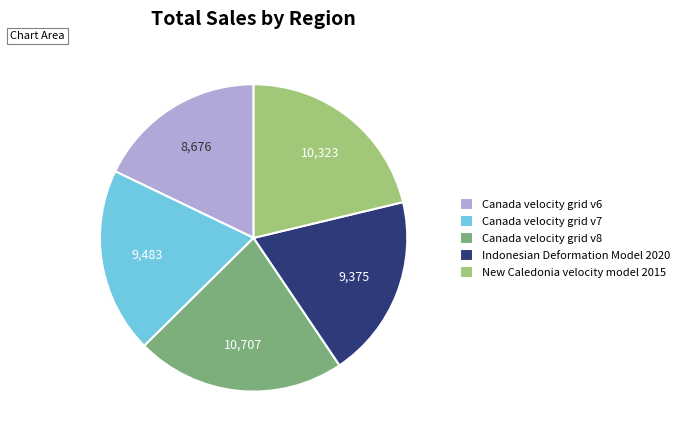

Which category has the biggest portion of the pie?

Canada velocity grid v8